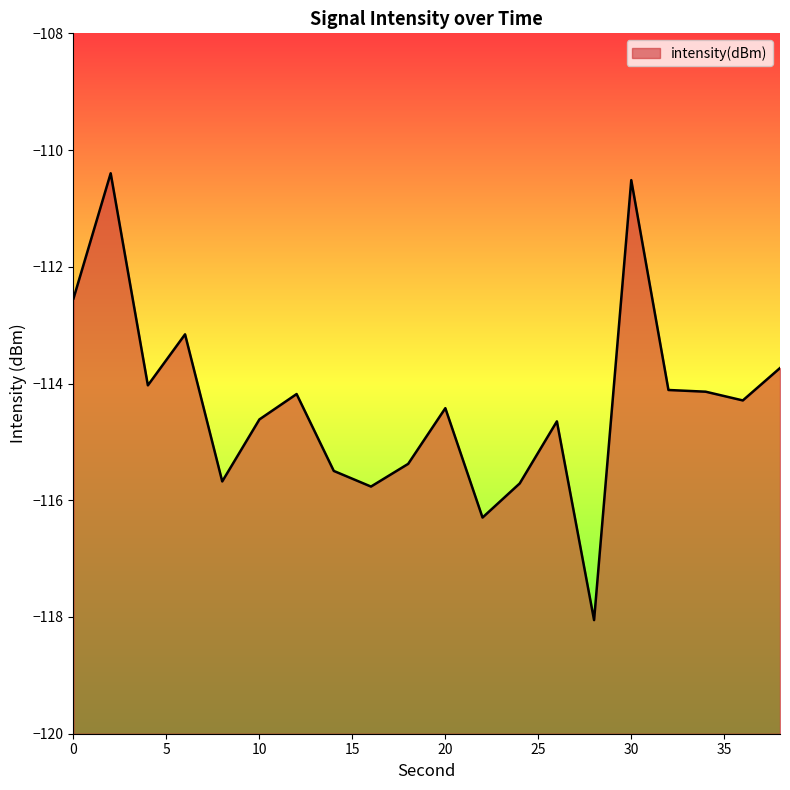

List the labels in order of value, smallest first.

28, 22, 16, 24, 8, 14, 18, 26, 10, 20, 36, 12, 34, 32, 4, 38, 6, 0, 30, 2